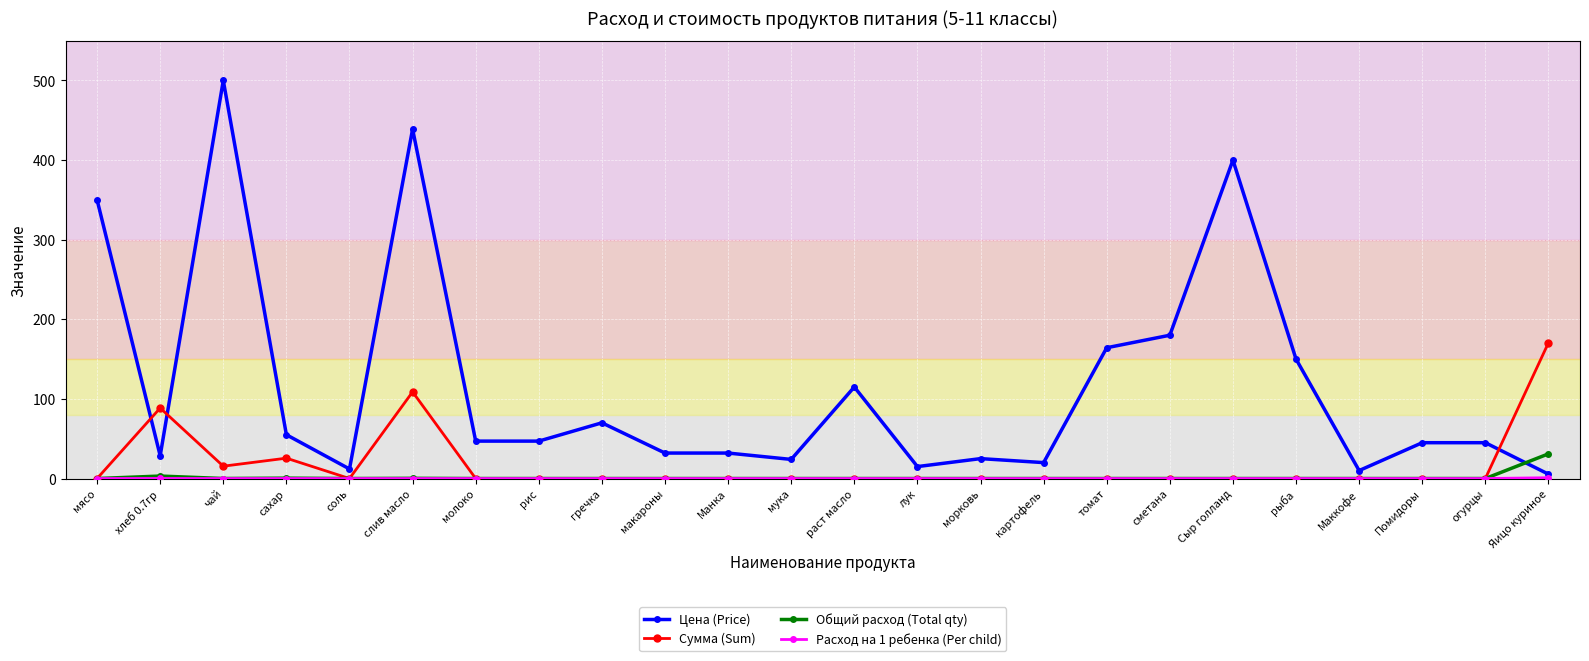

What position from the left is сметана?

18